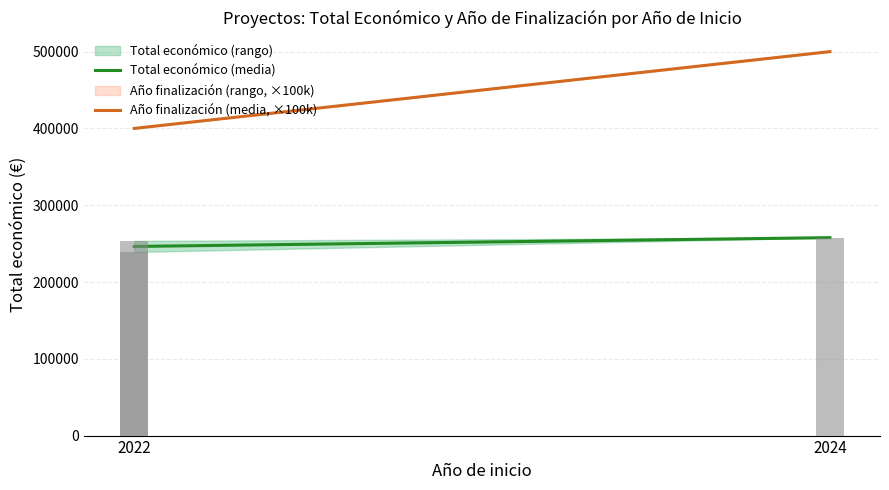

Which series has the largest total across all categories?

Año finalización (media, ×100k)